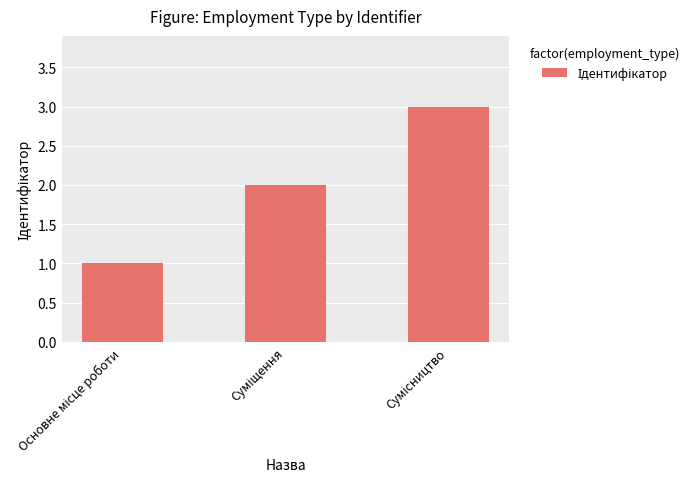

What is the maximum value shown in the chart?

3